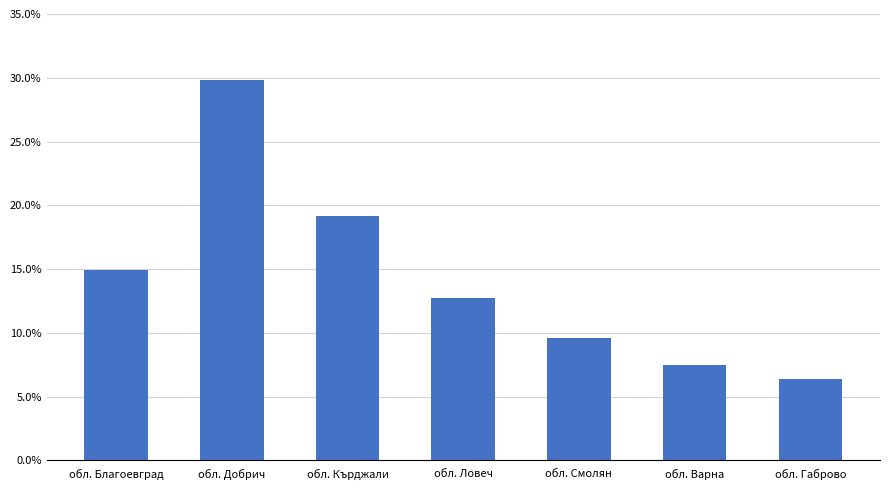

How many bars are there in total?

7